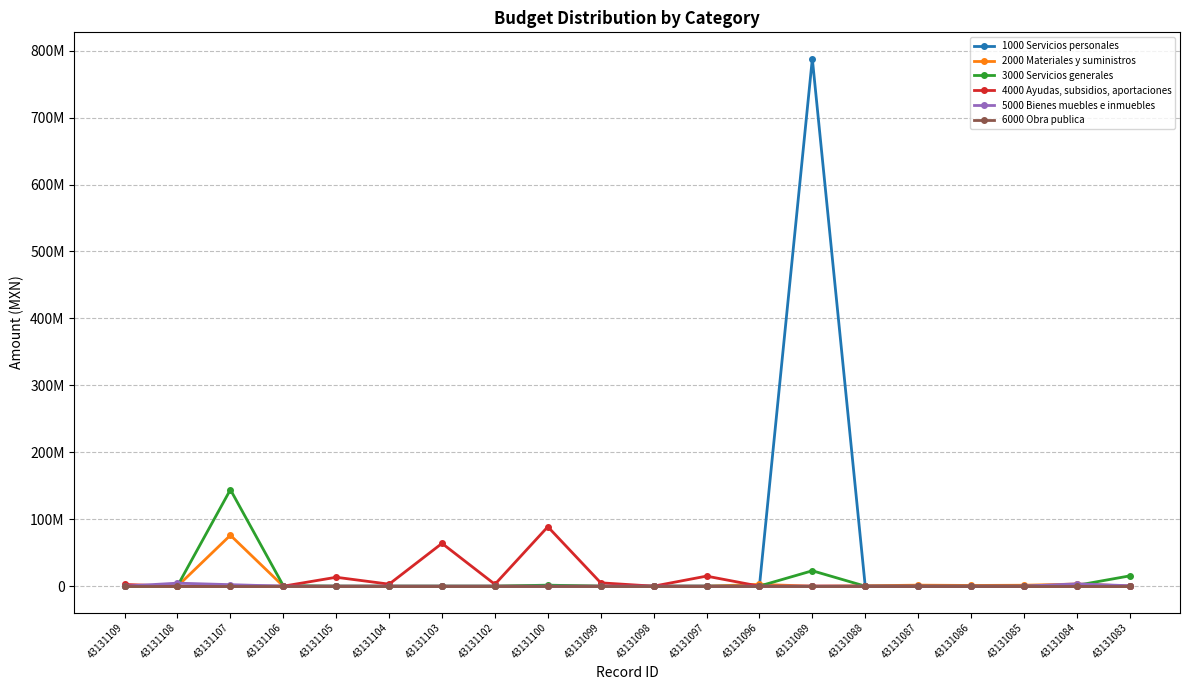

At which category does 3000 Servicios generales reach its first local peak?

43131107